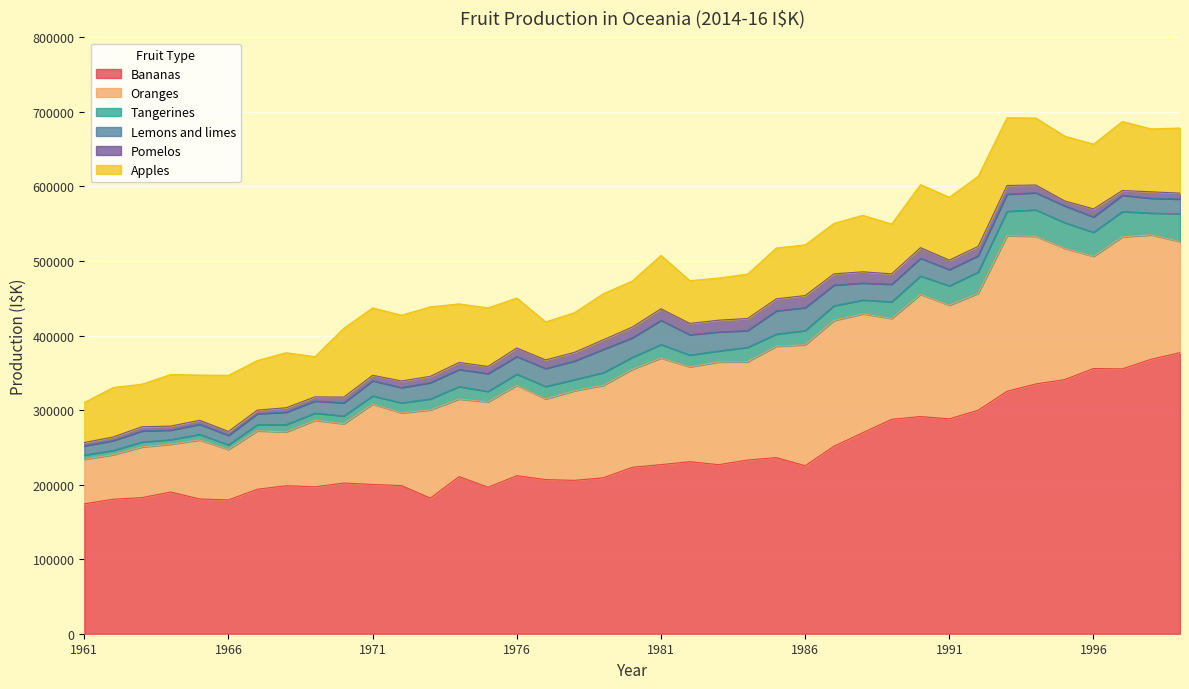

What are all the series names shown in the legend?

Bananas, Oranges, Tangerines, Lemons and limes, Pomelos, Apples